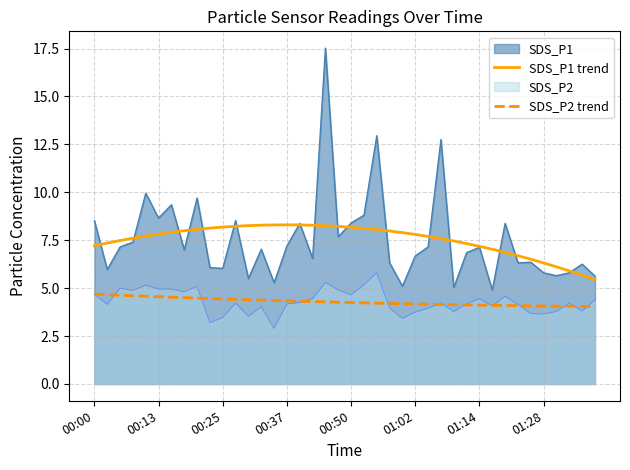

What is the smallest value displayed?

2.9